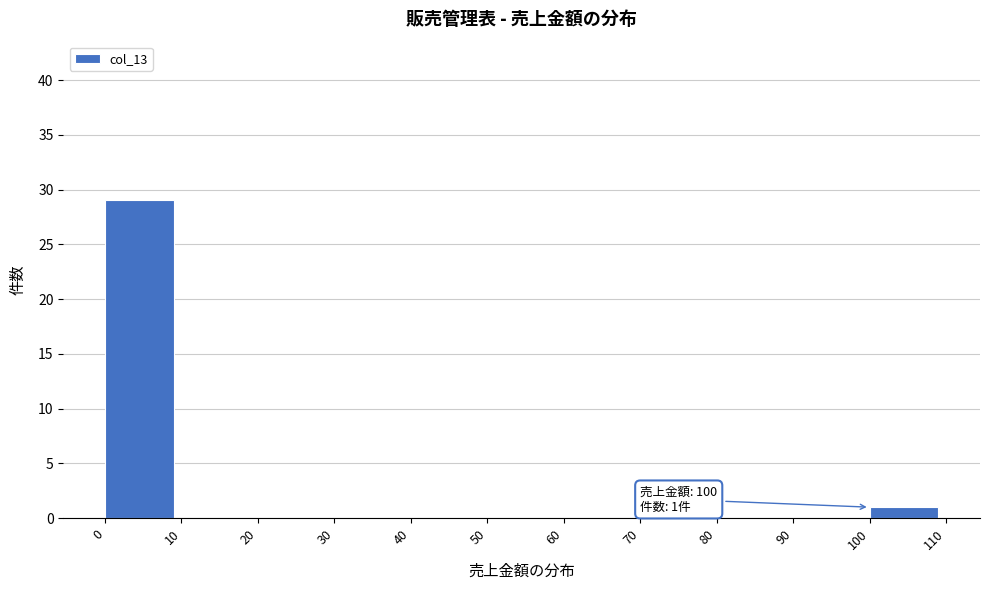

Over which range of the x-axis is the bar tallest?

0 to 10